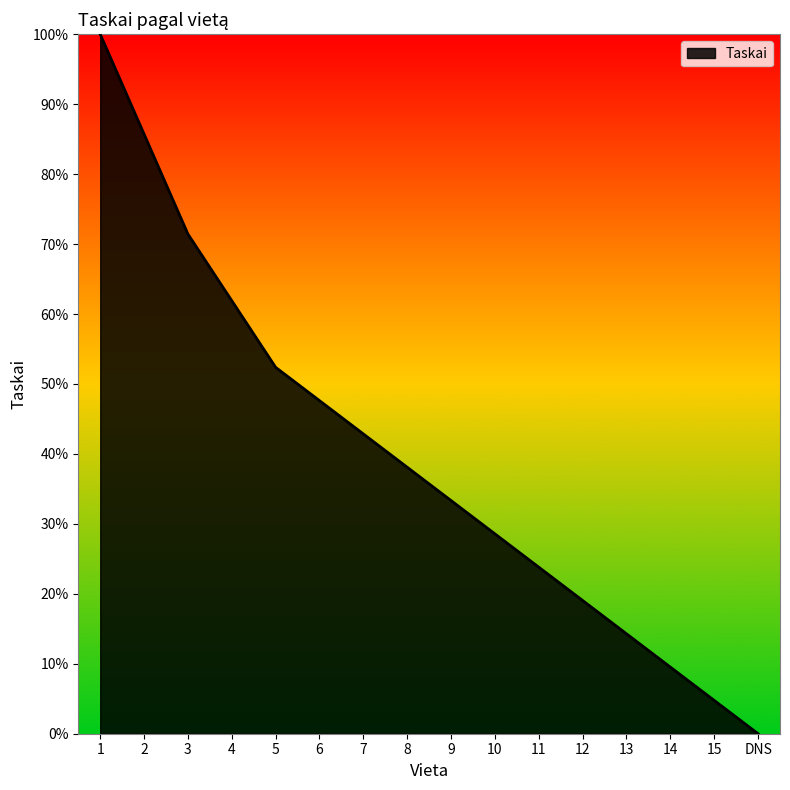

What is the change in value from 11 to DNS?

-23.8